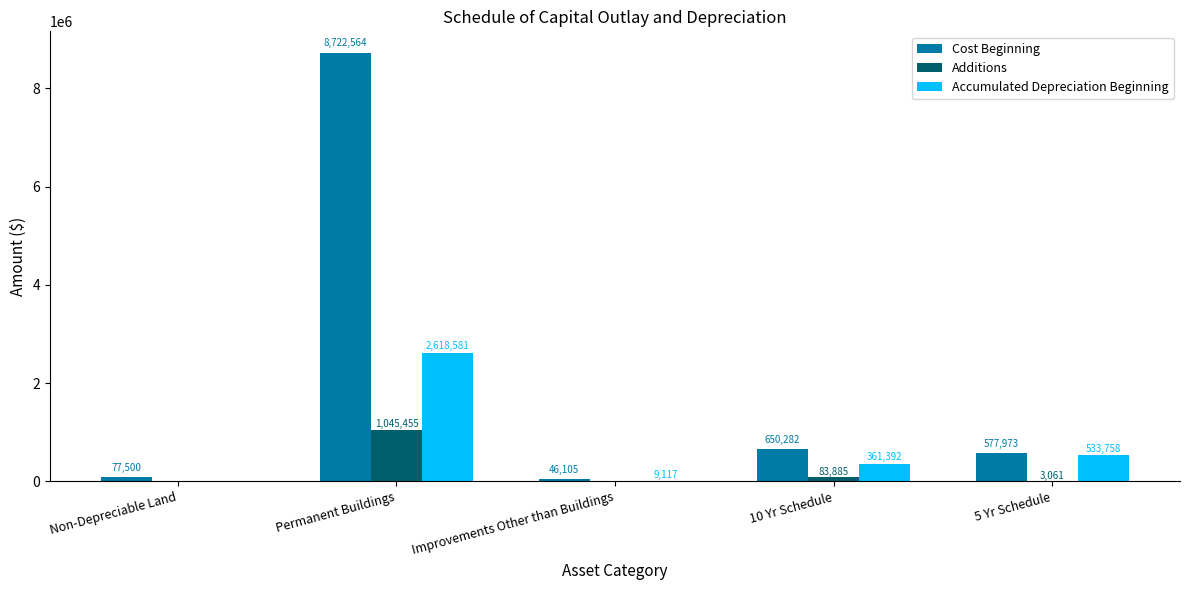

How many groups of bars are there?

5